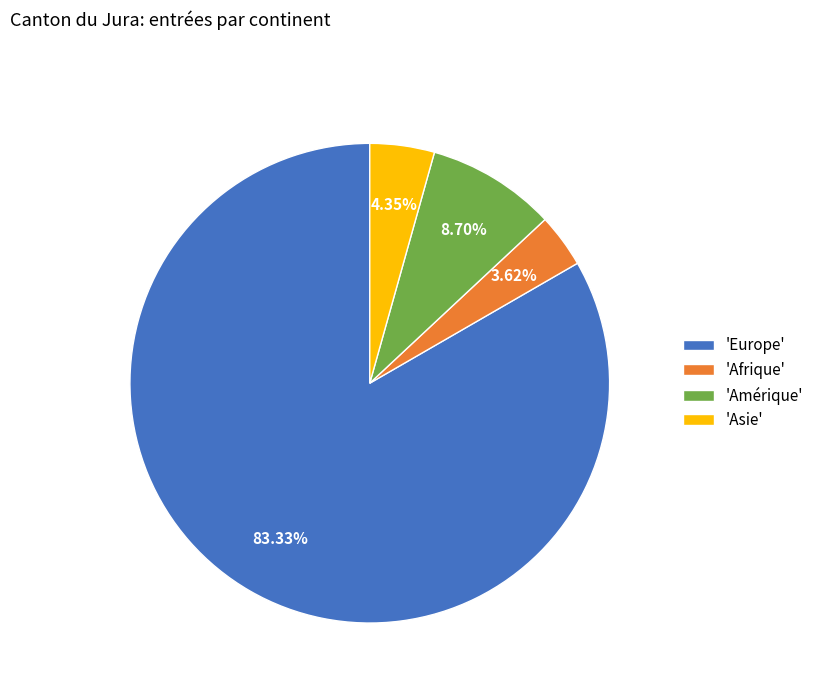

How many segments does this pie chart have?

4